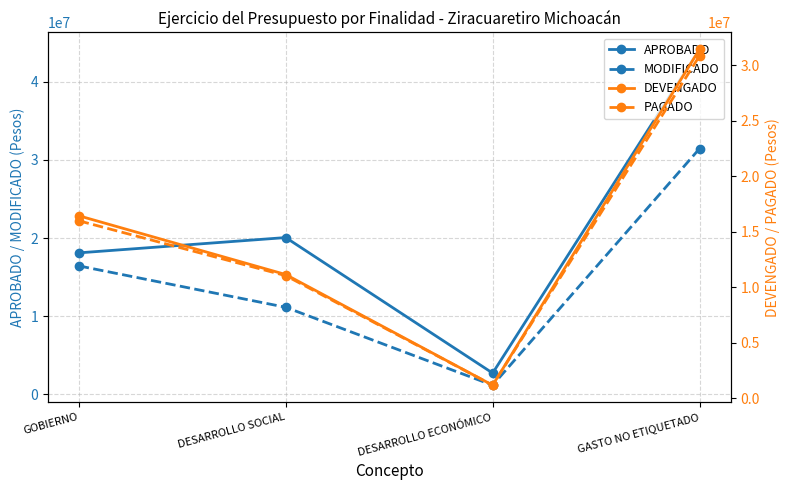

Which series has the largest total across all categories?

APROBADO